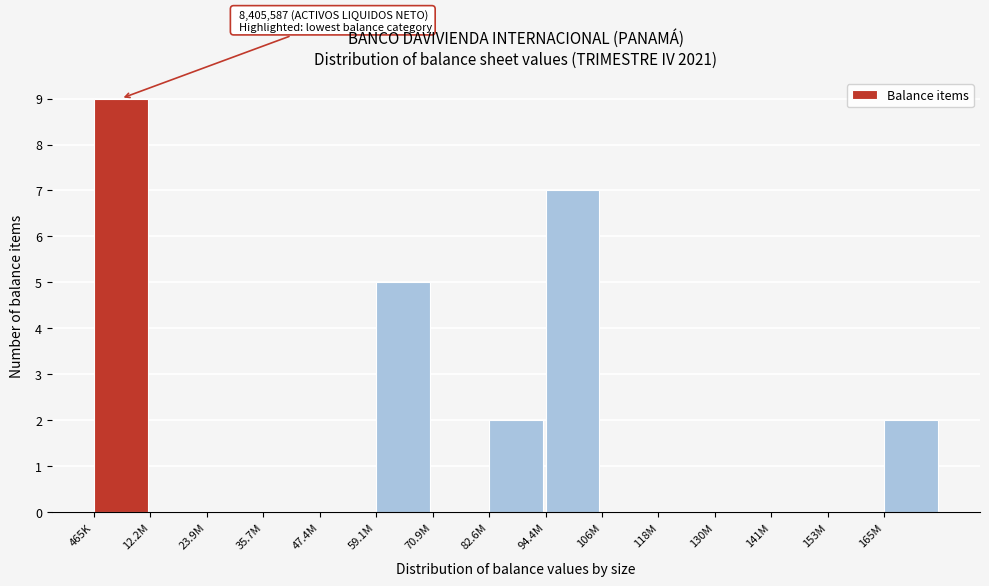

Reading left to right, transcribe all the data shown in this chart.

465K=9	12.2M=0	23.9M=0	35.7M=0	47.4M=0	59.1M=5	70.9M=0	82.6M=2	94.4M=7	106M=0	118M=0	130M=0	141M=0	153M=0	165M=2